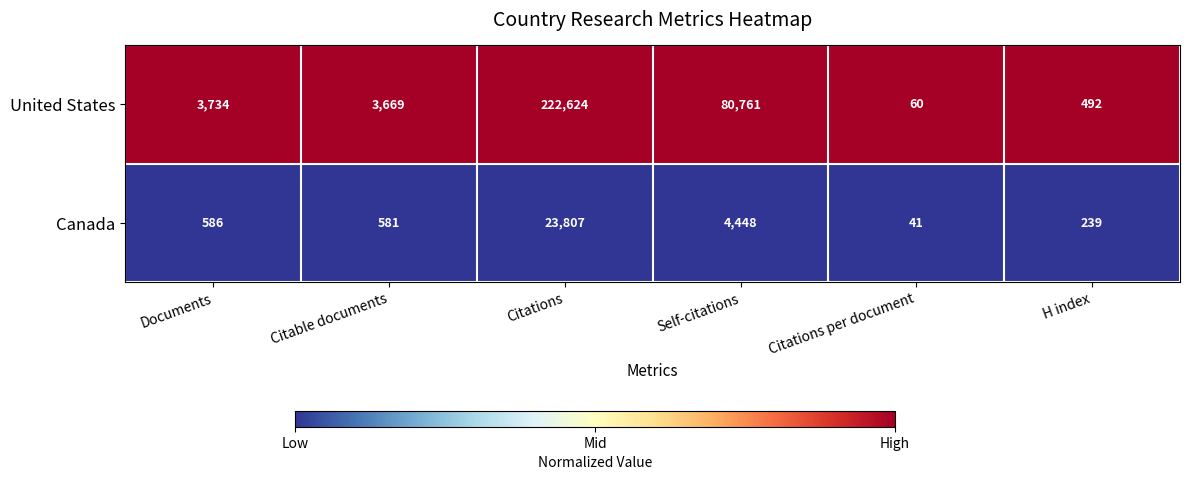

True or false: United States has a value of 492 at H index.

True